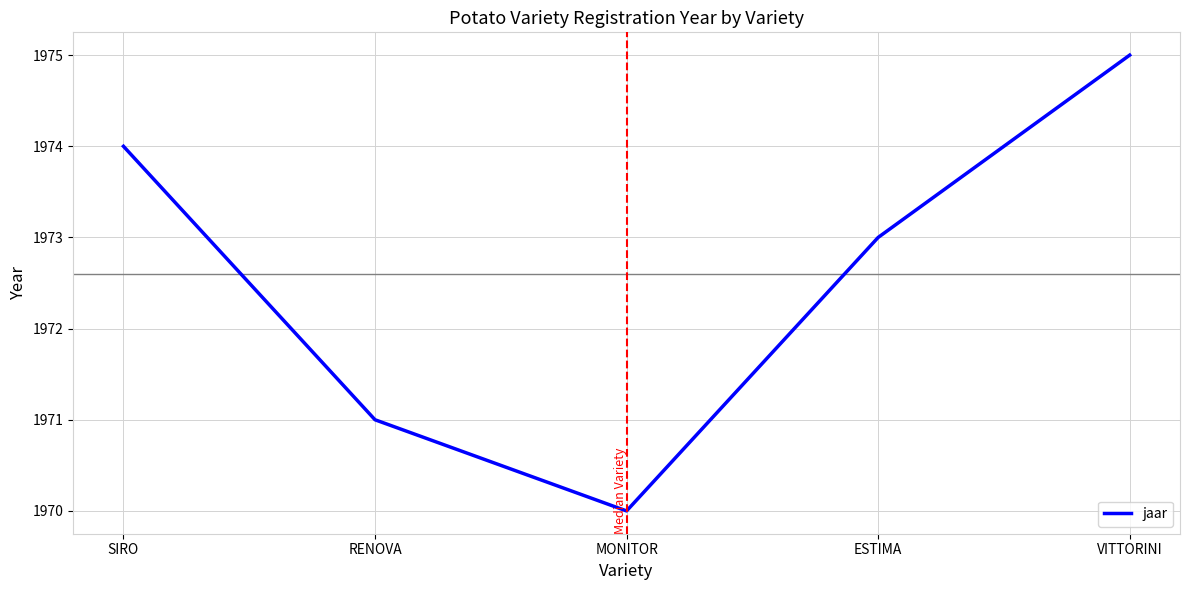

How many lines are shown in the chart?

1